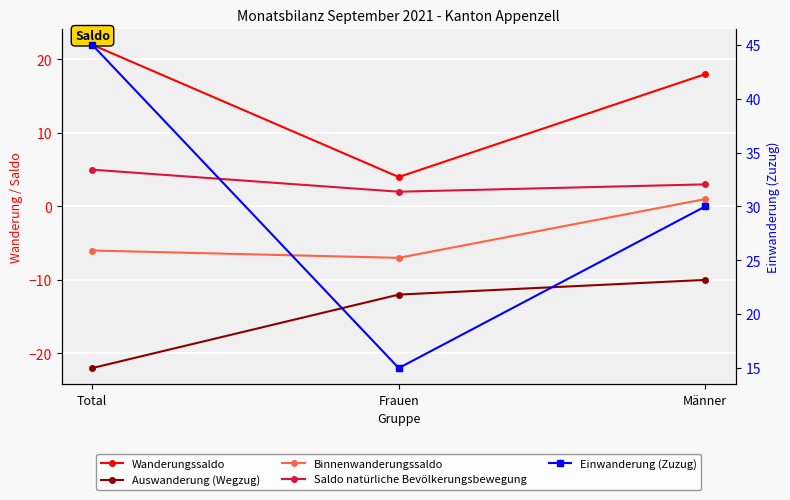

List the series in order of their peak value, lowest first.

Auswanderung (Wegzug), Binnenwanderungssaldo, Saldo natürliche Bevölkerungsbewegung, Wanderungssaldo, Einwanderung (Zuzug)